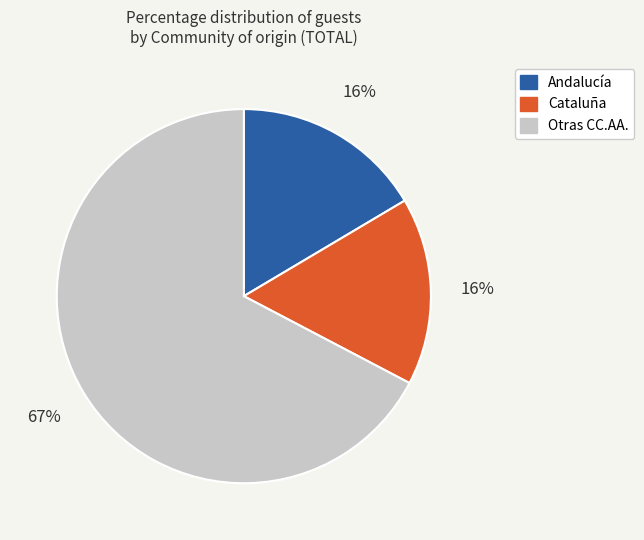

Approximately how many times larger is the value at Andalucía compared to Cataluña?

1.0